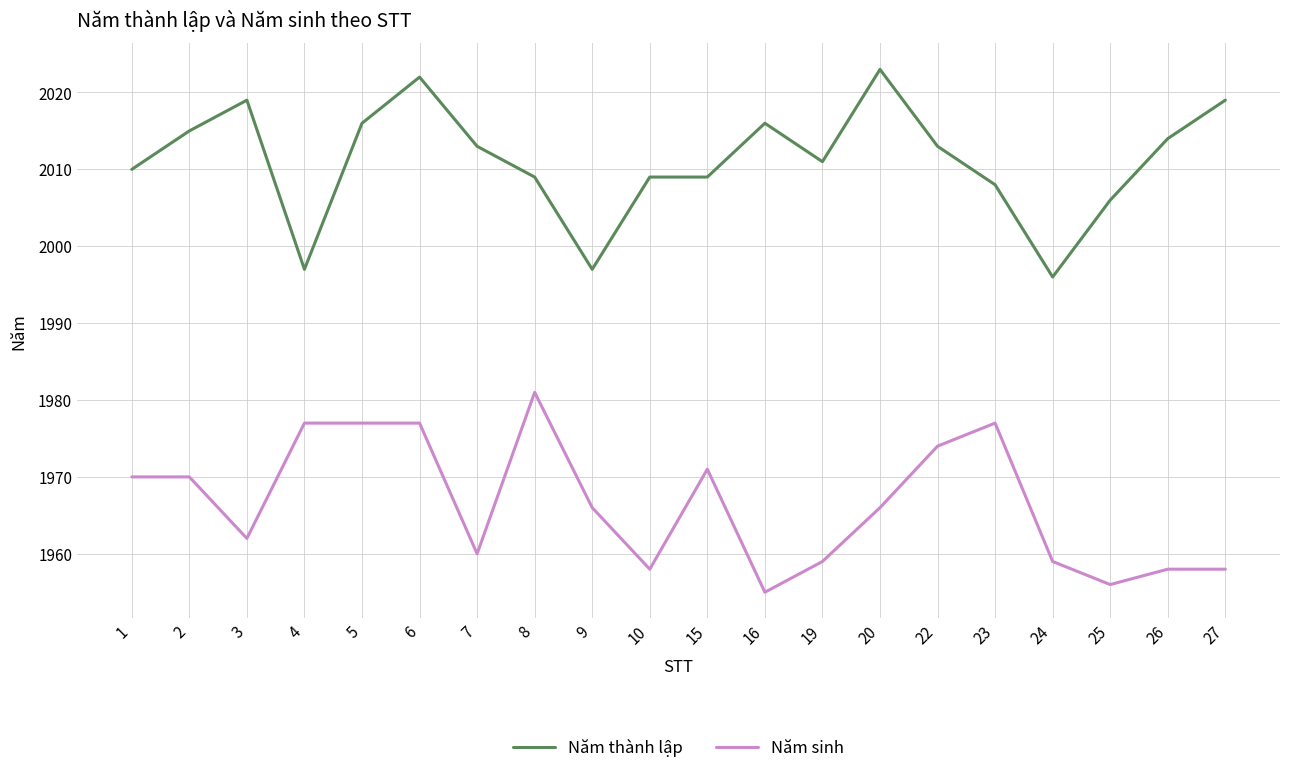

What is the approximate value of Năm sinh at 6?

1977